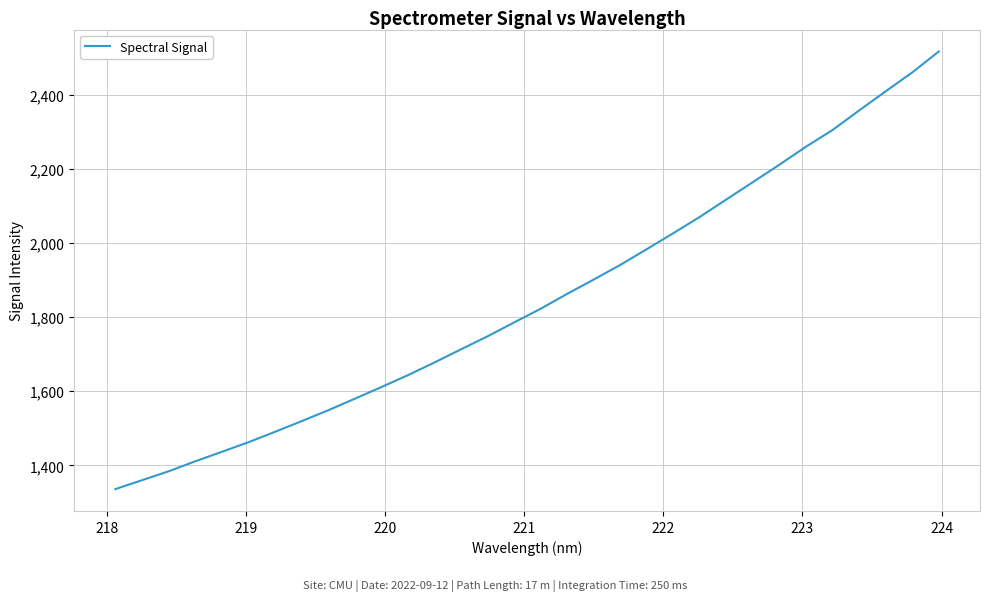

What is the difference between the maximum and minimum values?

1181.9